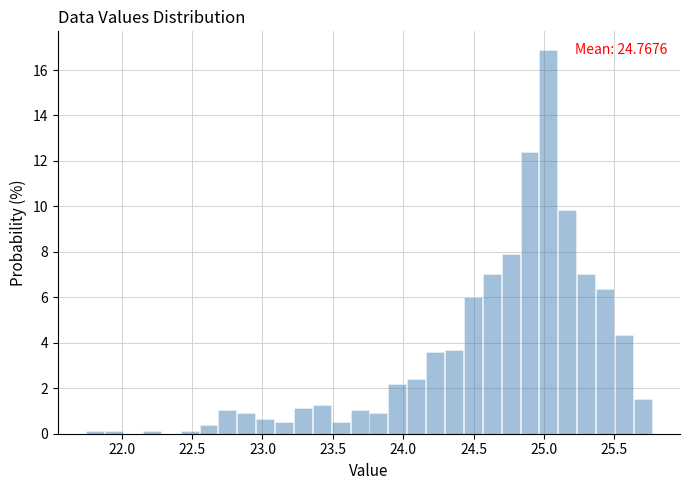

Read against the x-axis, roughly where is the centre of the tallest bar?

25.05